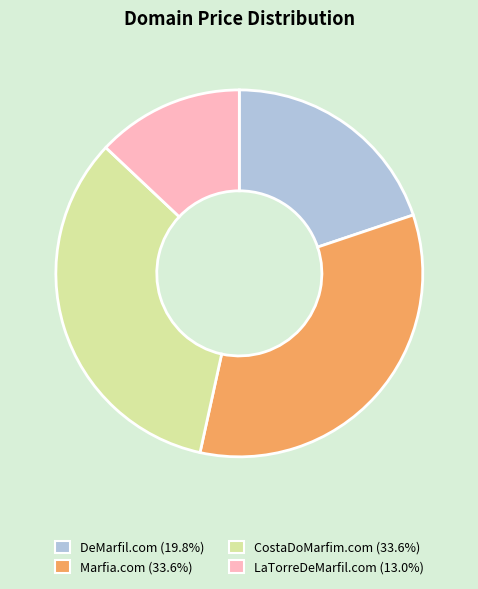

Does CostaDoMarfim.com account for over 50% of the chart?

No